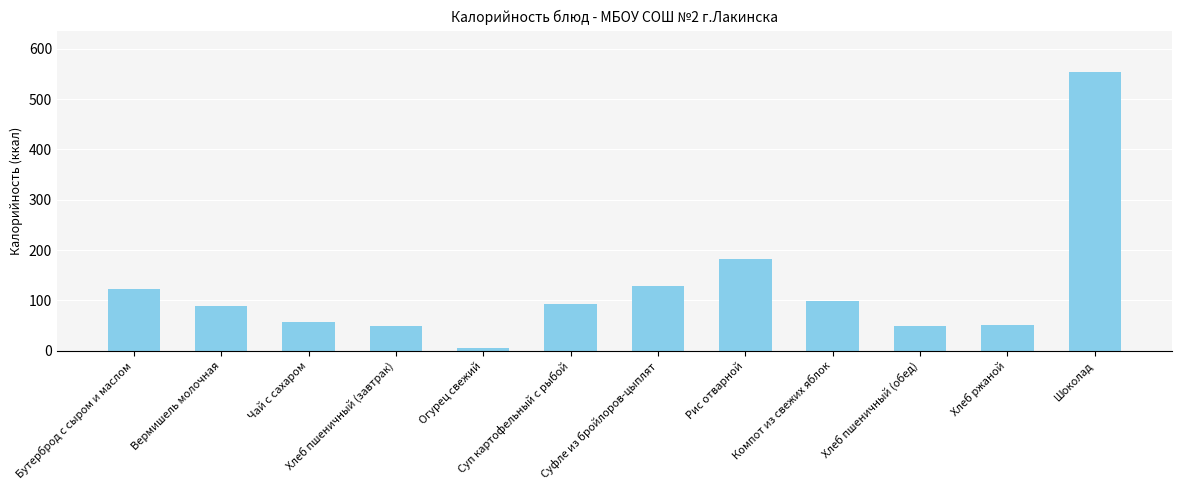

What is the maximum value shown in the chart?

553